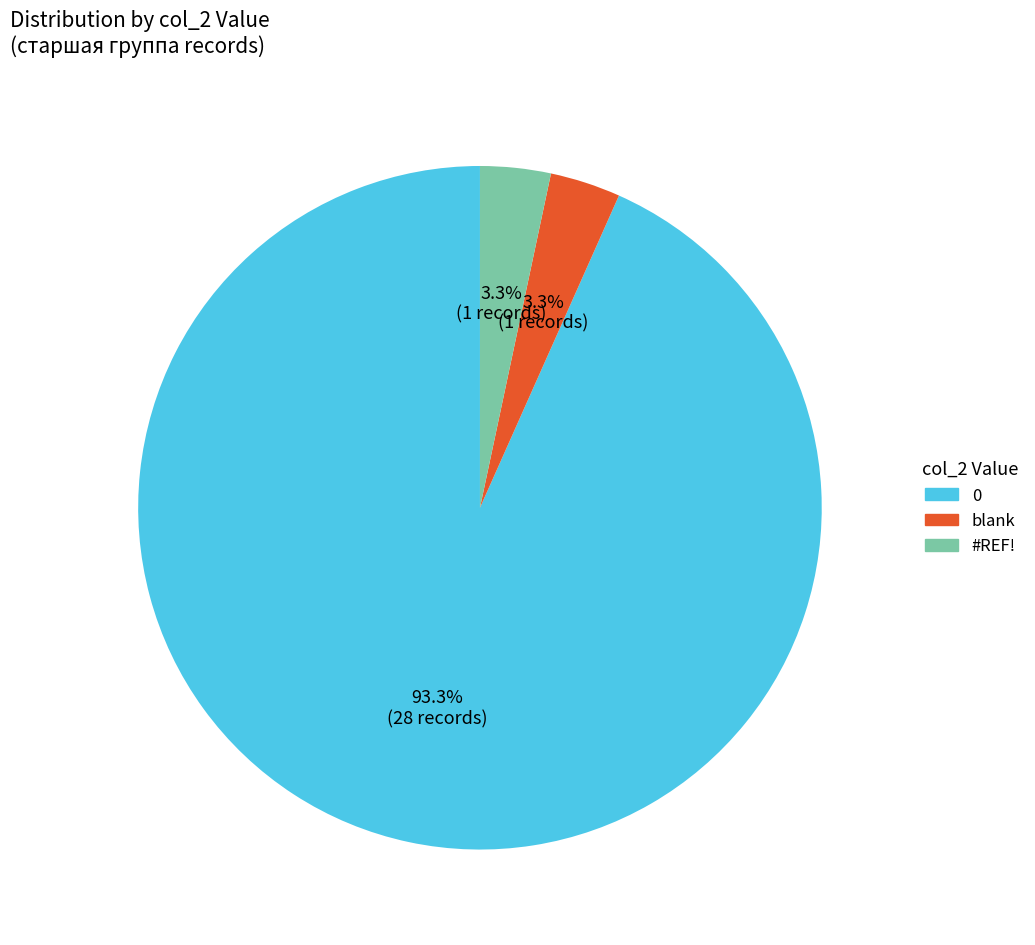

Does any single category account for the majority?

Yes